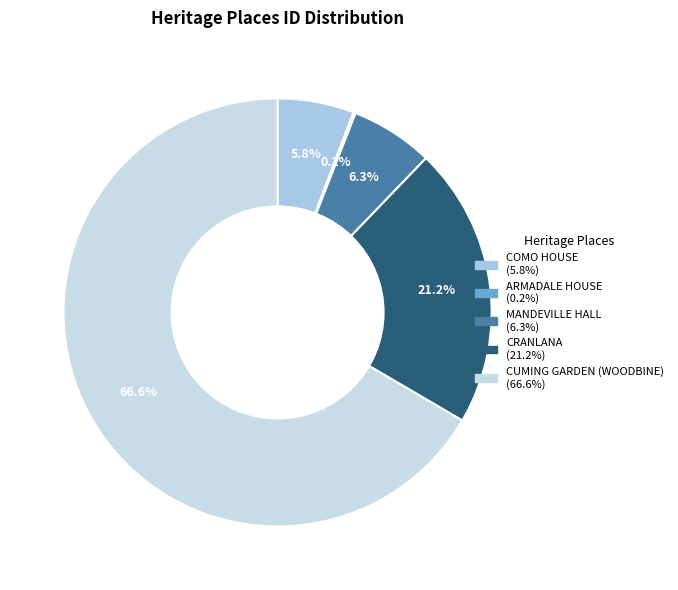

Combined, do MANDEVILLE HALL and COMO HOUSE account for over 50%?

No